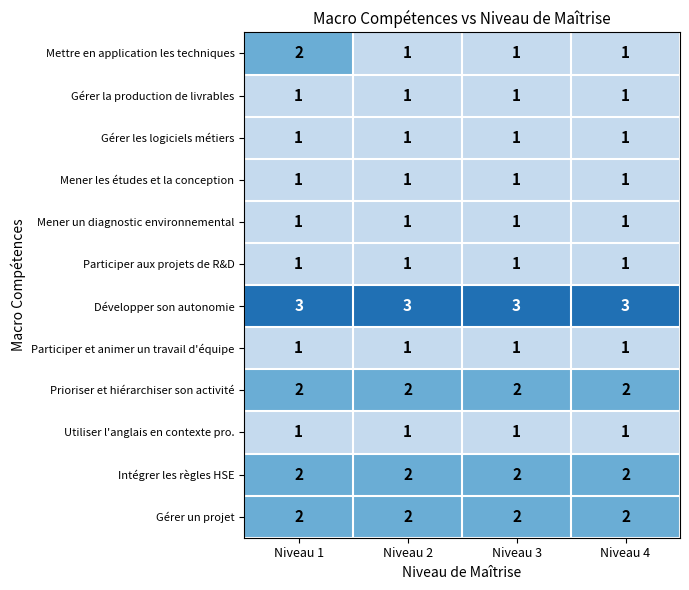

Is it true that Participer aux projets de R&D equals 1 at Niveau 2?

True